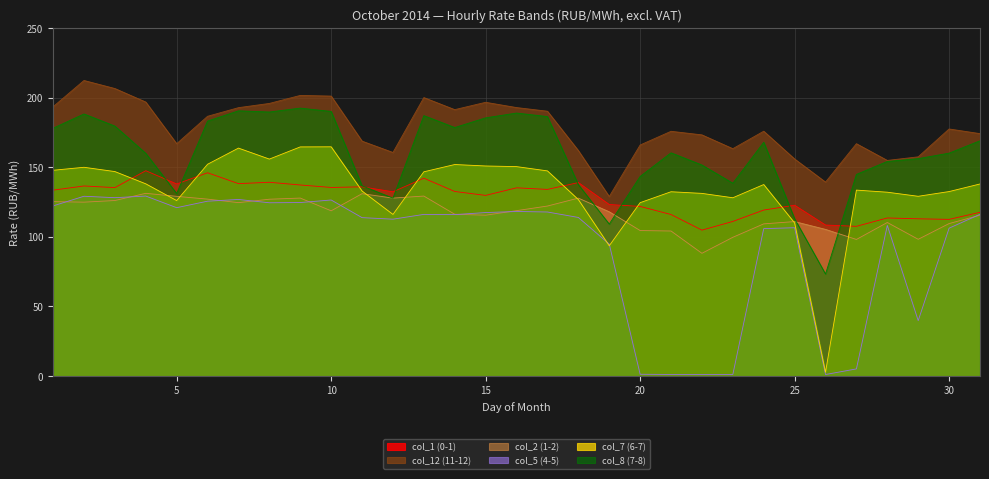

Which series has the widest spread of values?

col_7 (6-7)